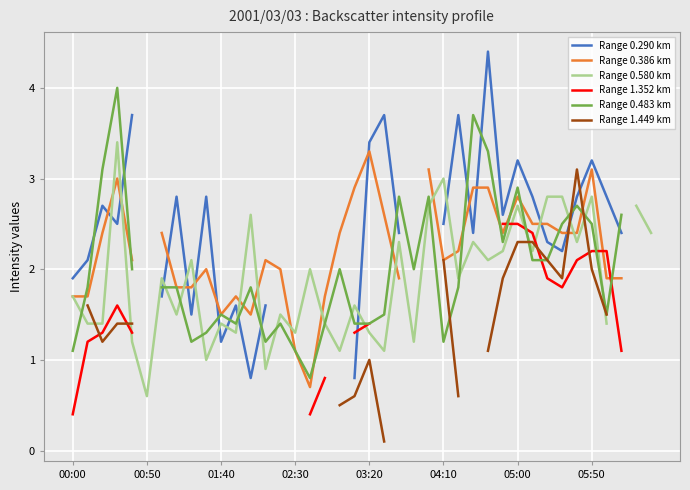

Which series has the largest range (max minus min)?

Range 0.290 km